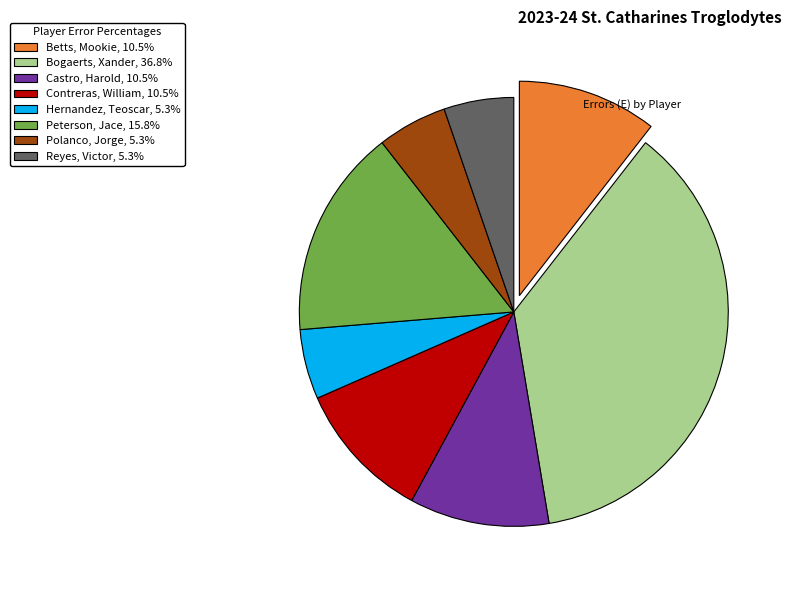

How many slices are in this pie chart?

8